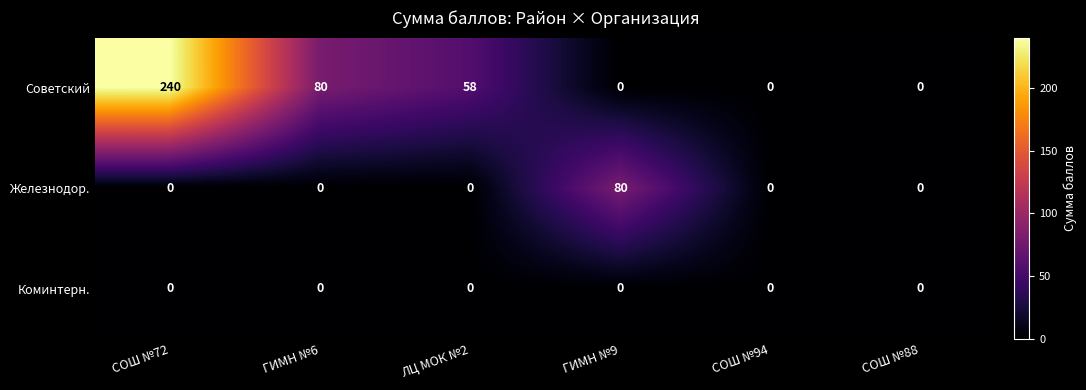

At how many categories does at least one series exceed 36?

4